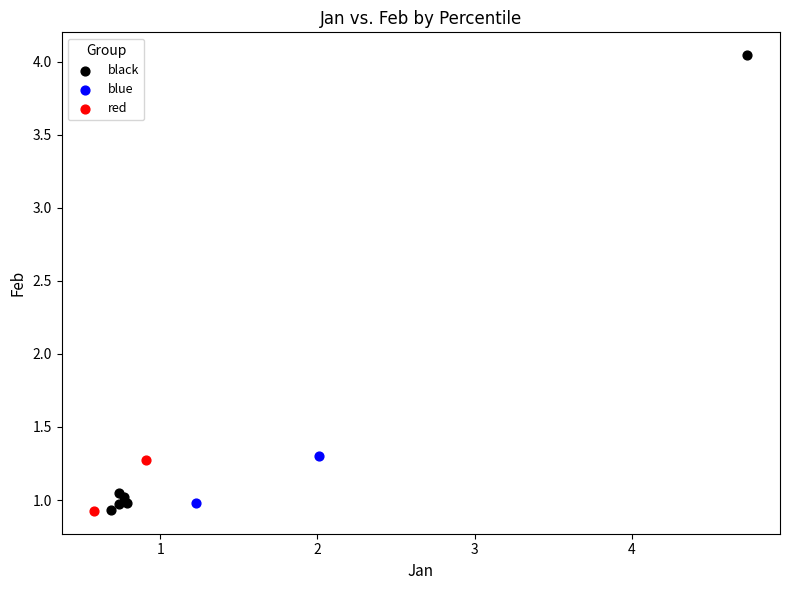

What are all the series names shown in the legend?

black, blue, red